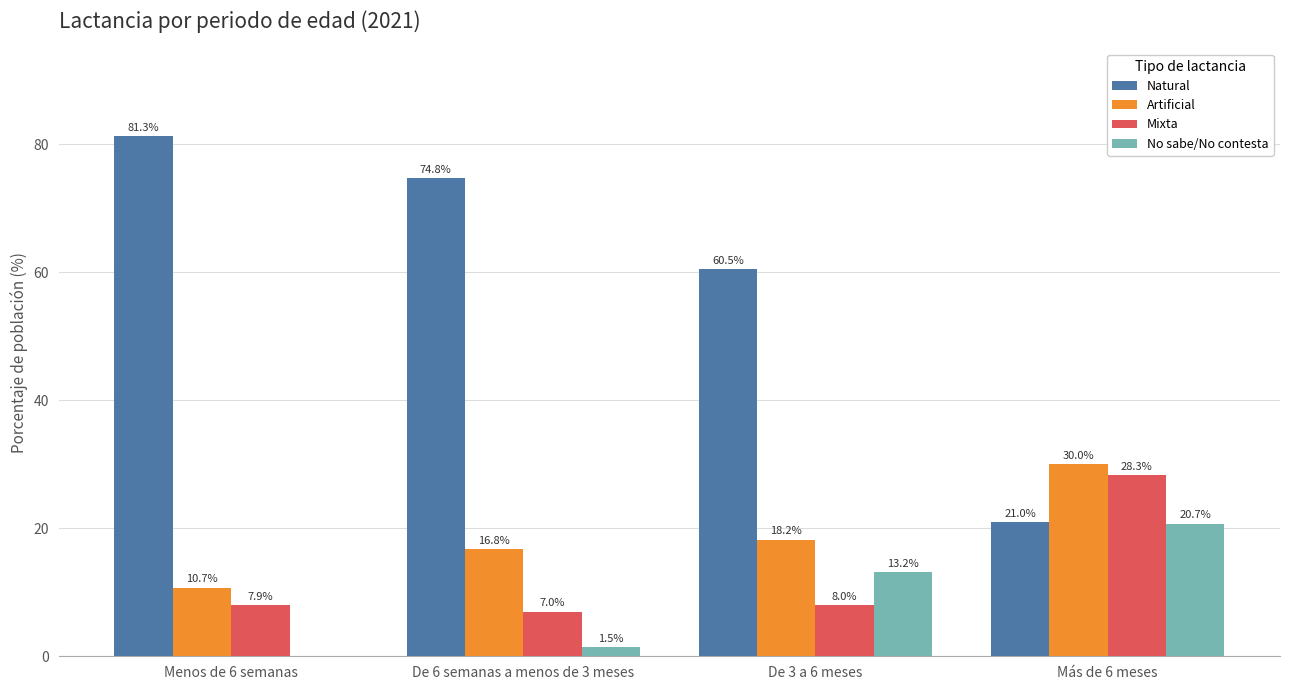

What is the maximum value shown in the chart?

81.3